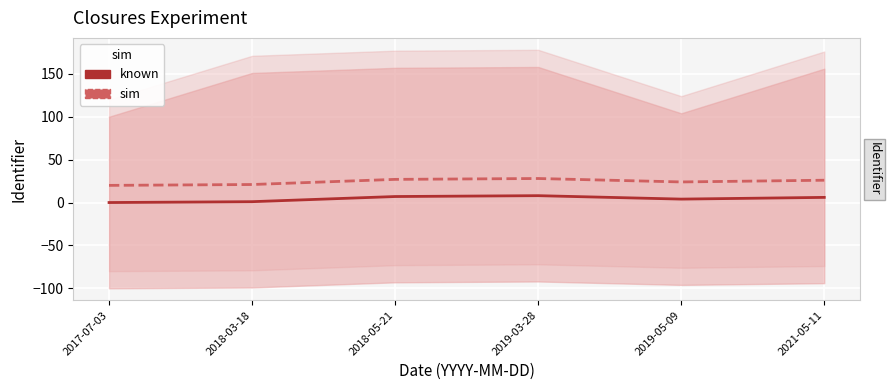

True or false: known and sim cross at least once.

False